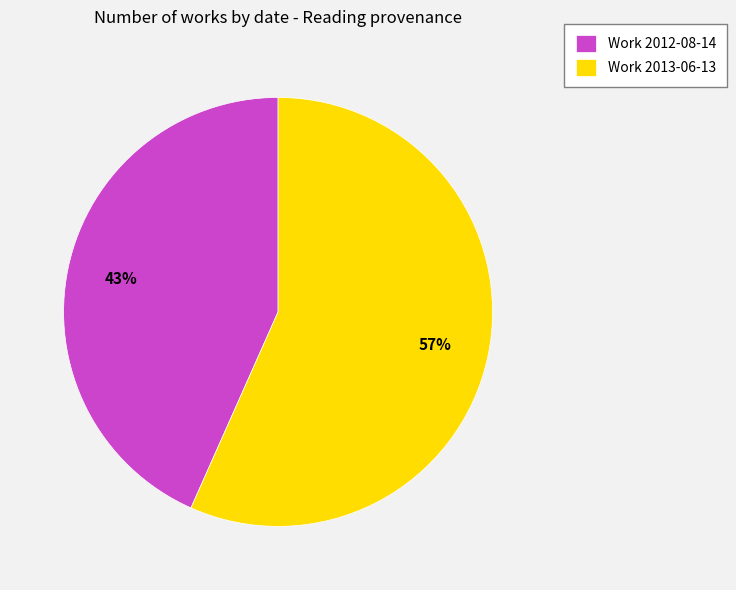

To the nearest percent, what portion does Work 2012-08-14 represent?

43%